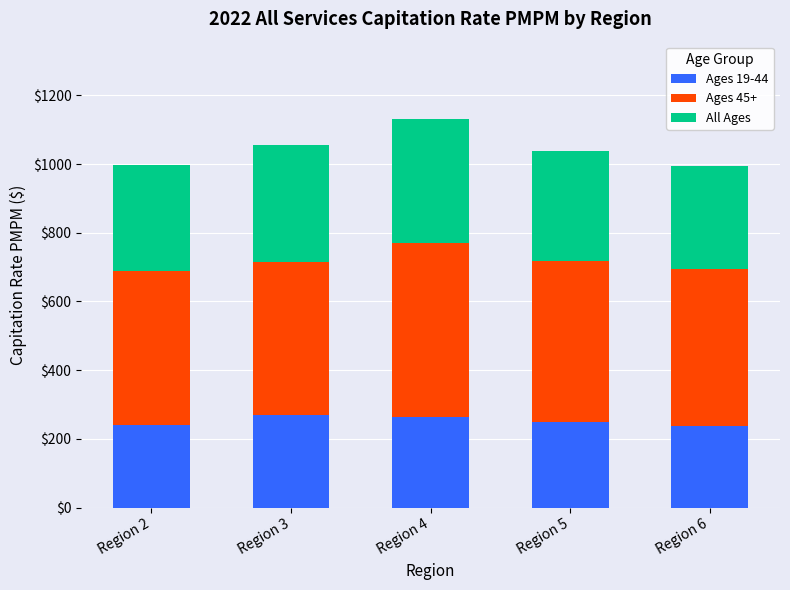

What is the total value across all series at Region 5?

1037.4